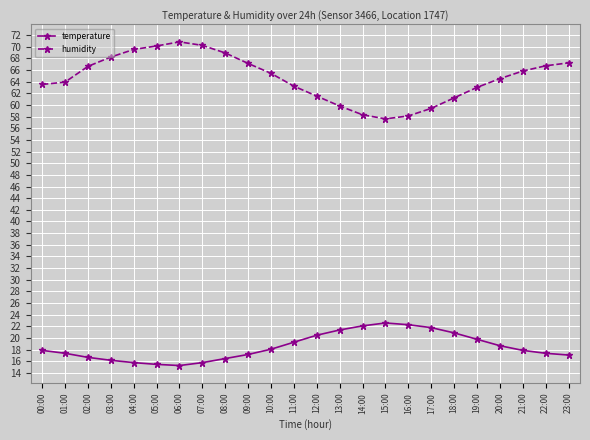

Rank the series by their average value, from highest to lowest.

humidity, temperature